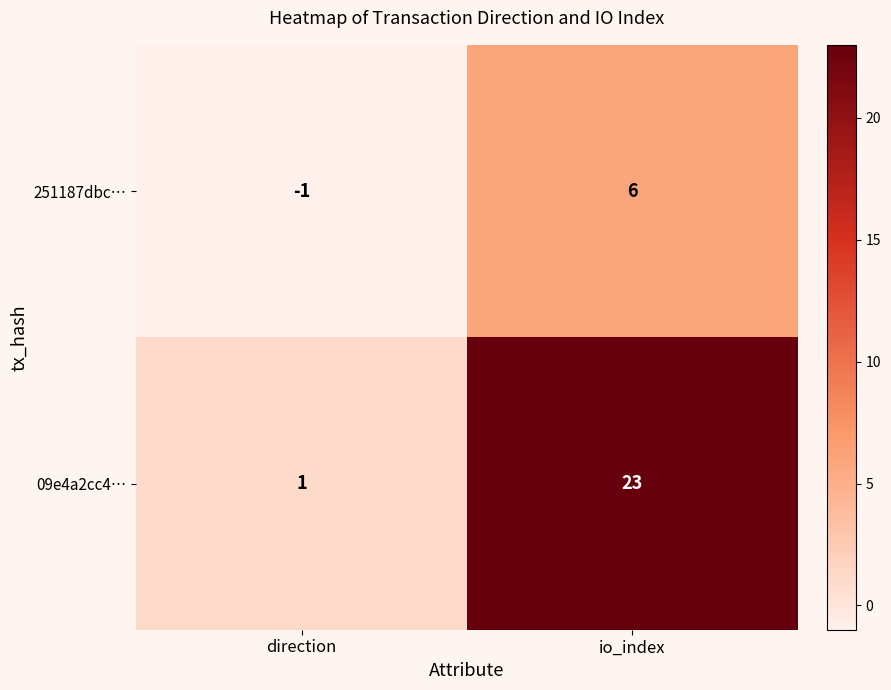

Reading left to right, list all the values displayed in this chart.

251187dbc…: -1	6
09e4a2cc4…: 1	23